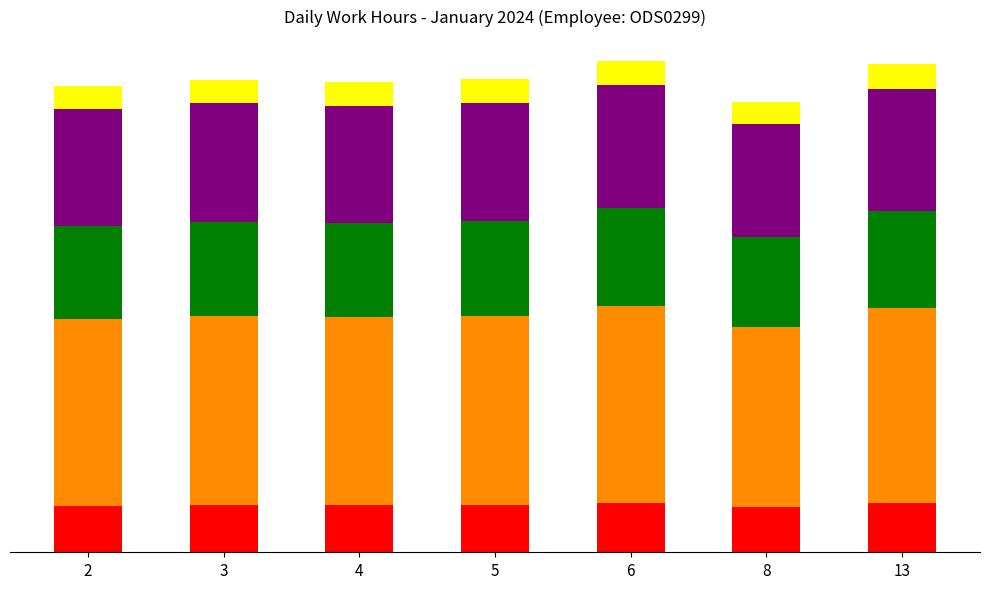

Are the bars grouped side by side (vs. stacked)?

No